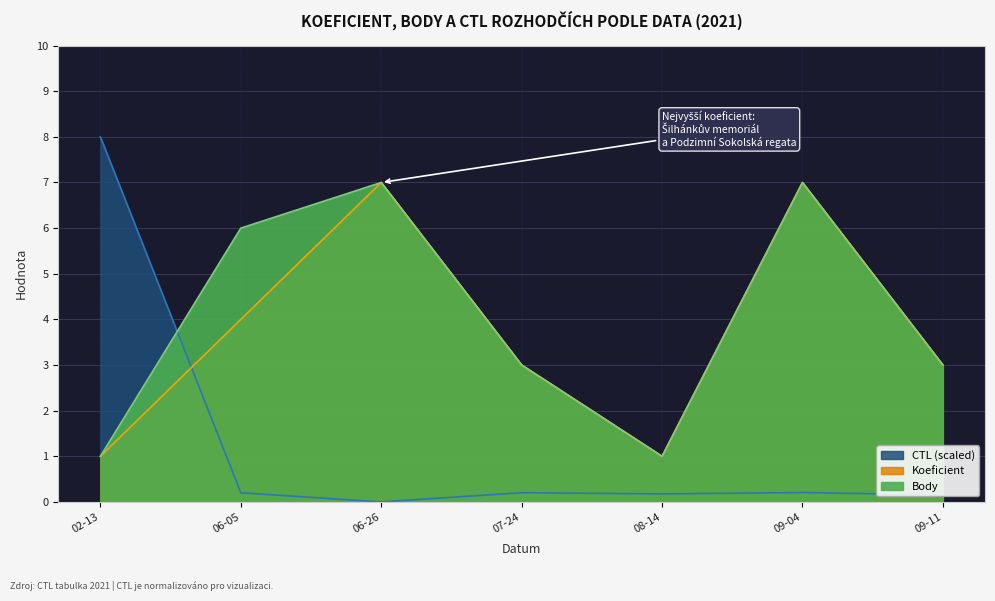

What are all the series names shown in the legend?

Koeficient, Body, CTL (scaled)